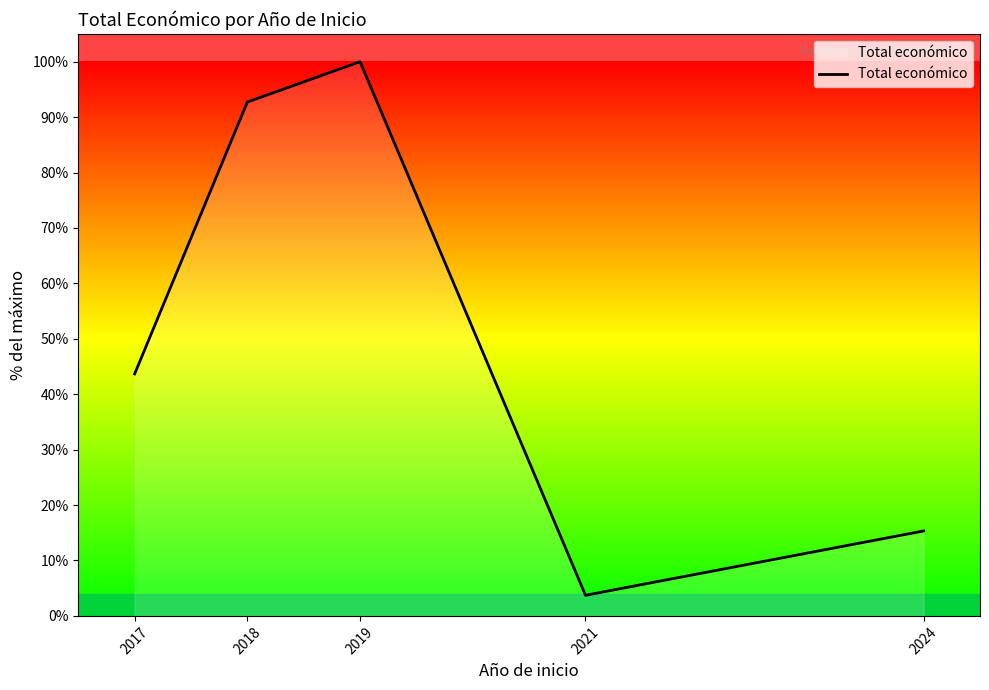

Approximately how many times larger is the value at 2024 compared to 2021?

4.1